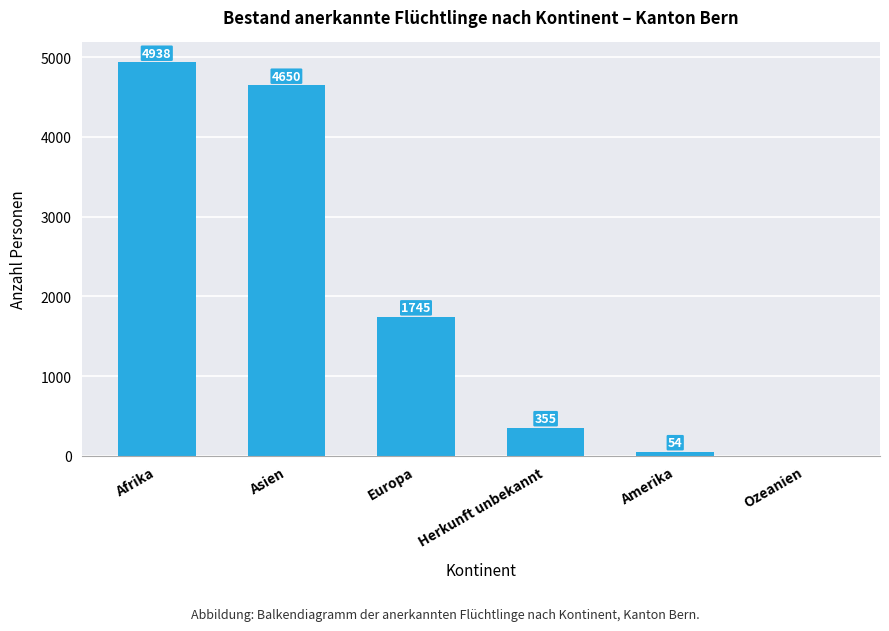

Approximately how many times larger is the value at Europa compared to Asien?

0.4